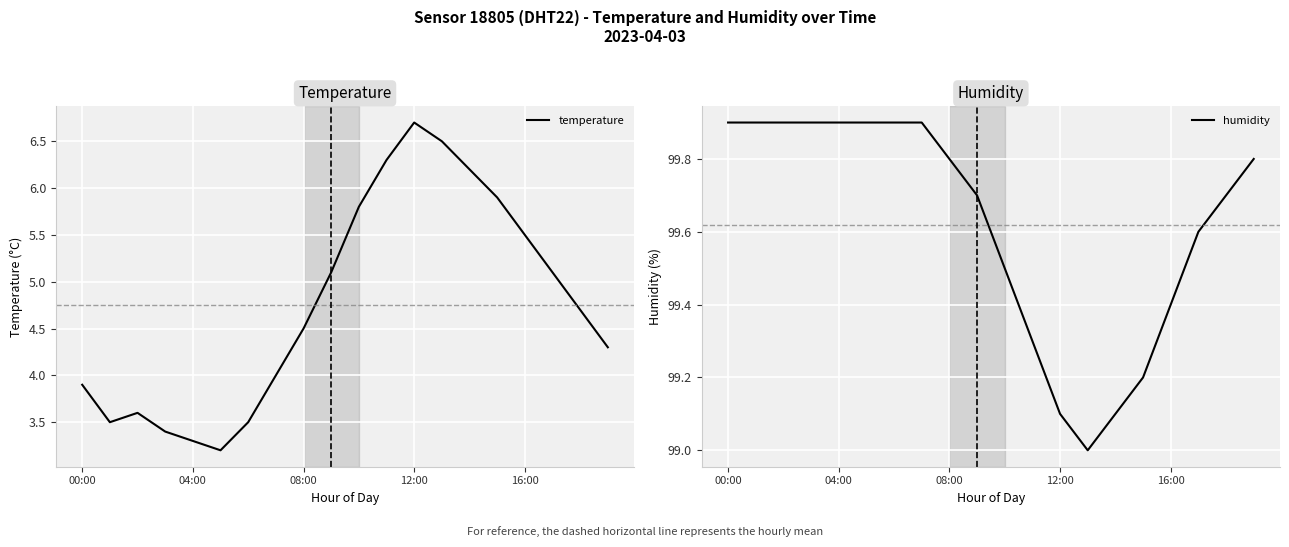

List the series in order of their peak value, lowest first.

temperature, humidity